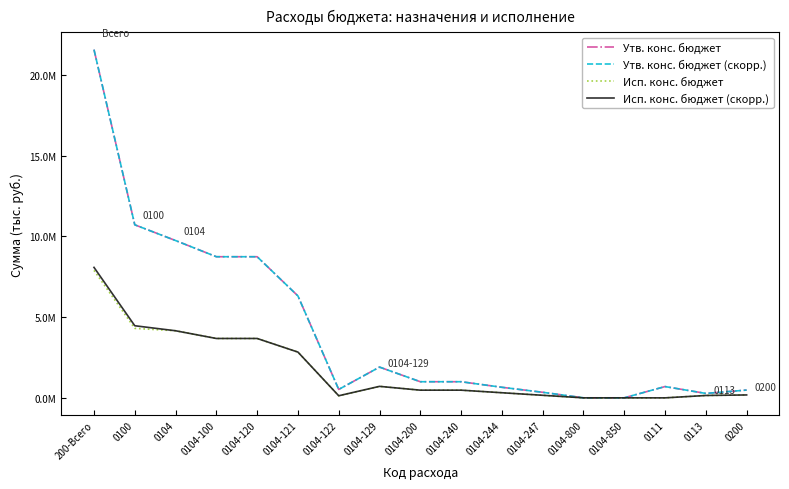

True or false: Утв. конс. бюджет (скорр.) and Исп. конс. бюджет (скорр.) cross at least once.

False